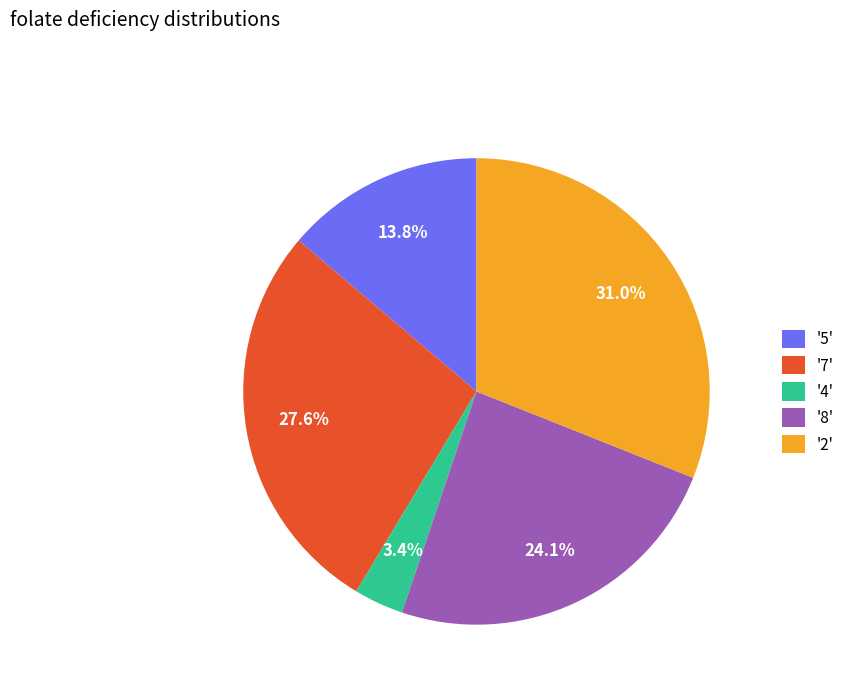

Rank the categories by value from highest to lowest.

'2', '7', '8', '5', '4'